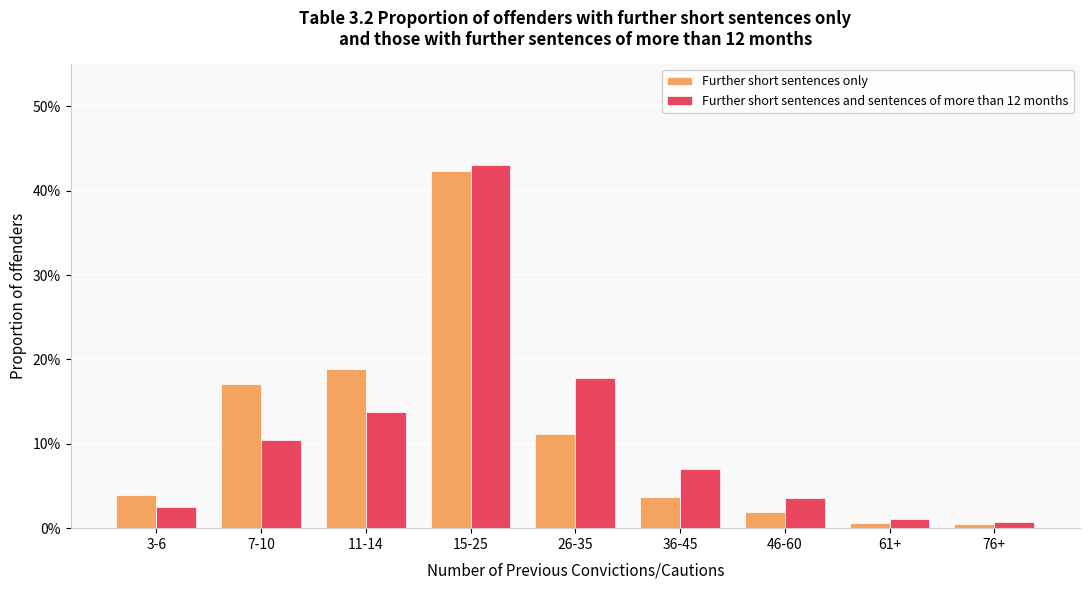

Reading left to right, transcribe all the data shown in this chart.

Further short sentences only: 3-6=0.0	7-10=0.2	11-14=0.2	15-25=0.4	26-35=0.1	36-45=0.0	46-60=0.0	61+=0.0	76+=0.0
Further short sentences and sentences of more than 12 months: 3-6=0.0	7-10=0.1	11-14=0.1	15-25=0.4	26-35=0.2	36-45=0.1	46-60=0.0	61+=0.0	76+=0.0